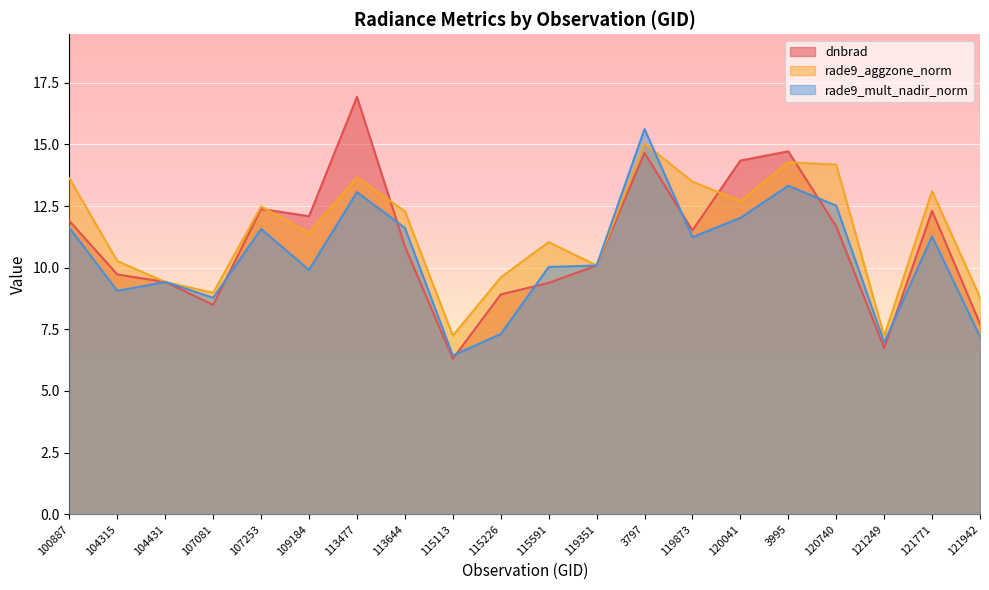

Read the dnbrad value at 113477.

16.9